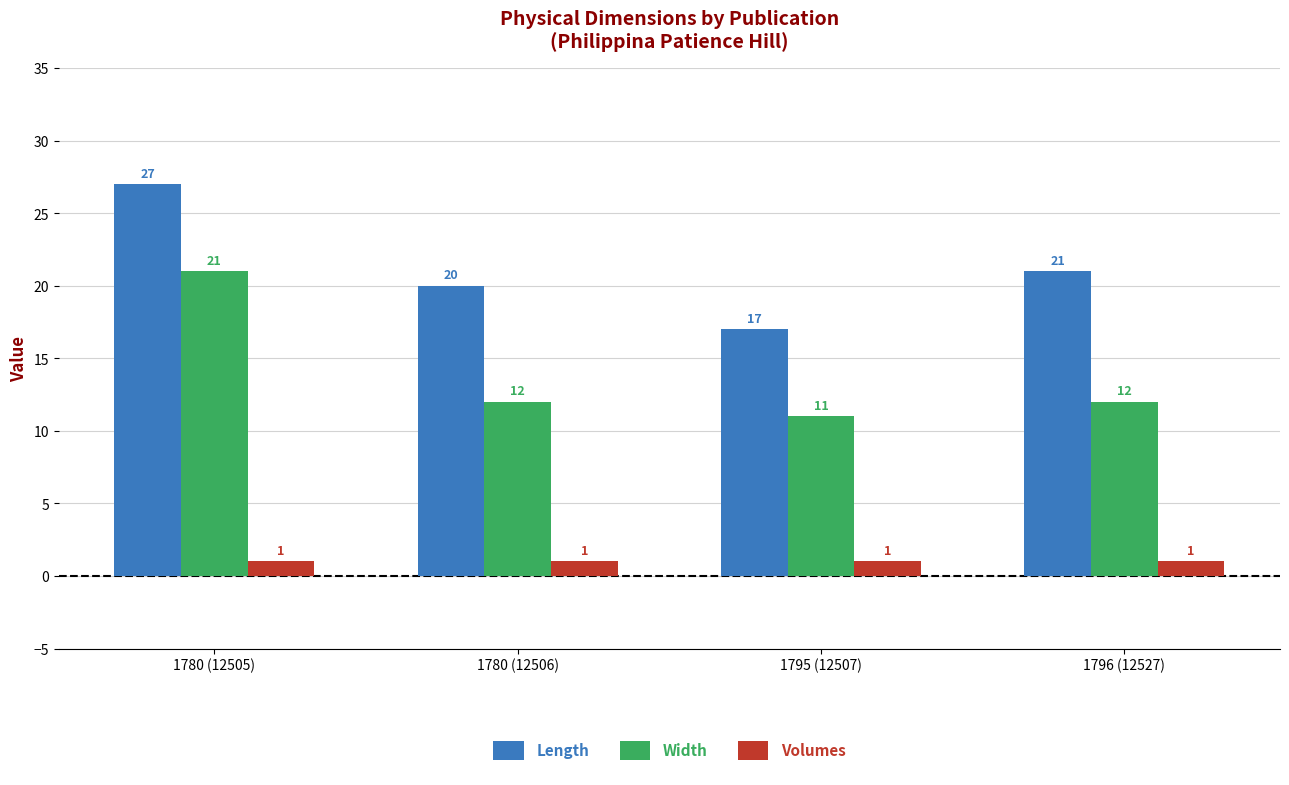

How many bars are there in each group?

3